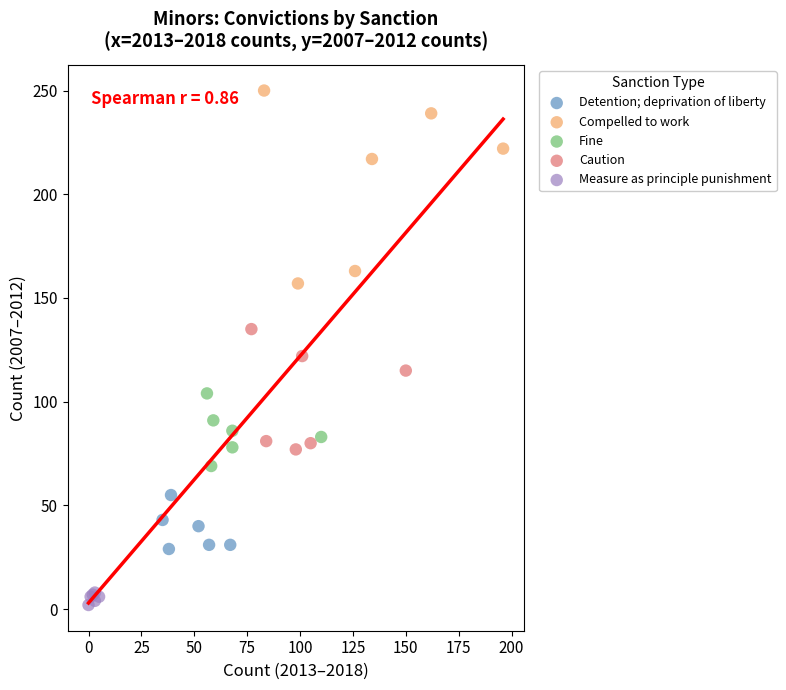

Which series has the widest spread of Y values?

Compelled to work